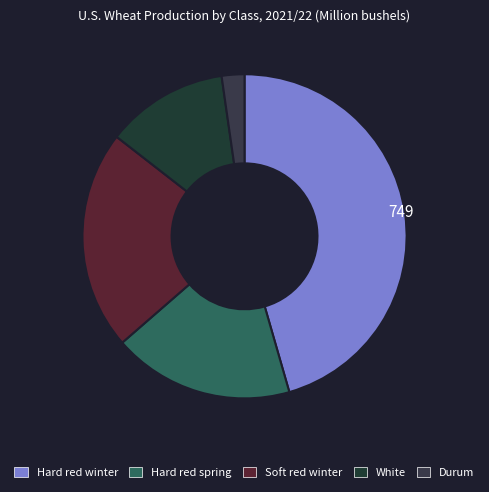

True or false: Hard red spring accounts for 26% of the total.

False